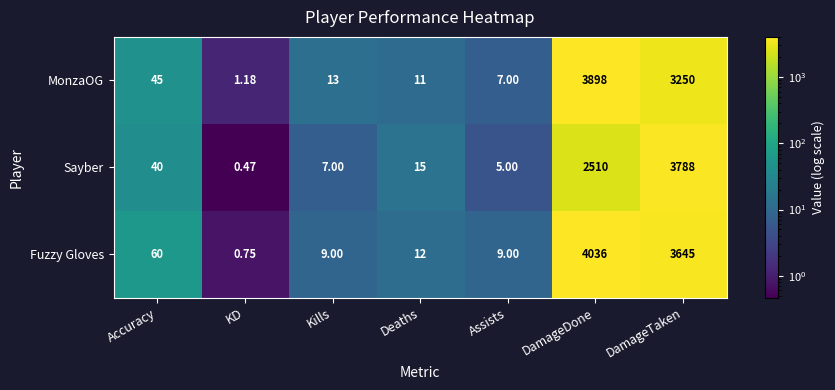

How many distinct data groups are displayed?

3